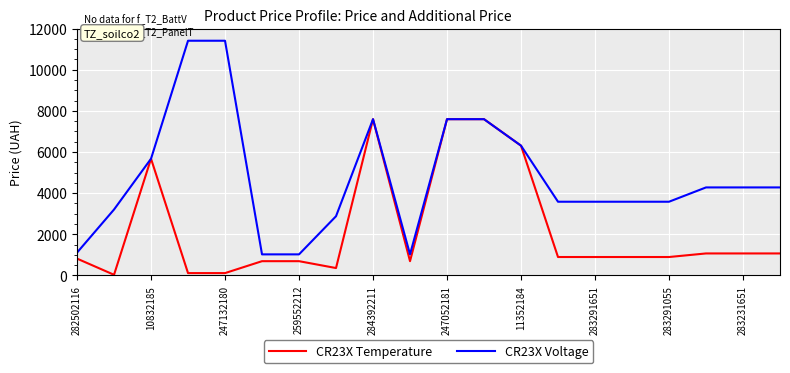

Which series has the widest spread of values?

CR23X Voltage